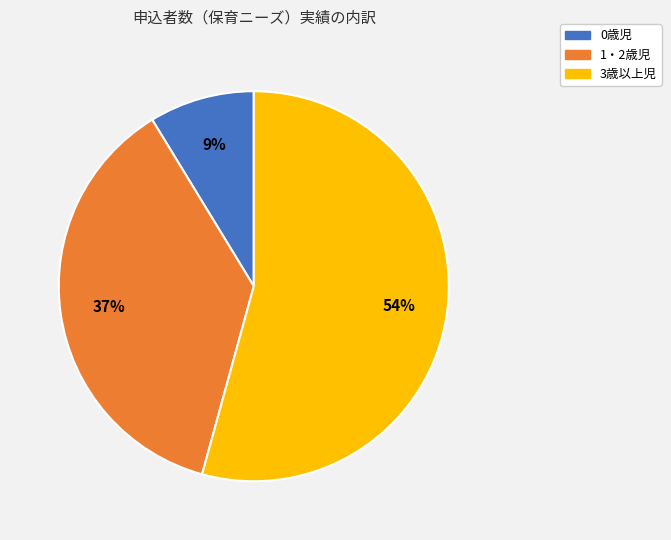

Which slice is the largest?

3歳以上児